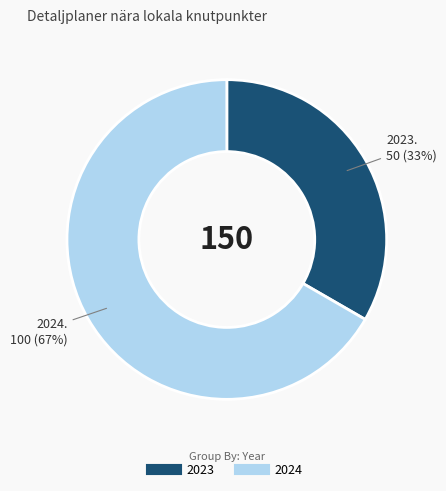

Between 2024 and 2023, which is larger?

2024